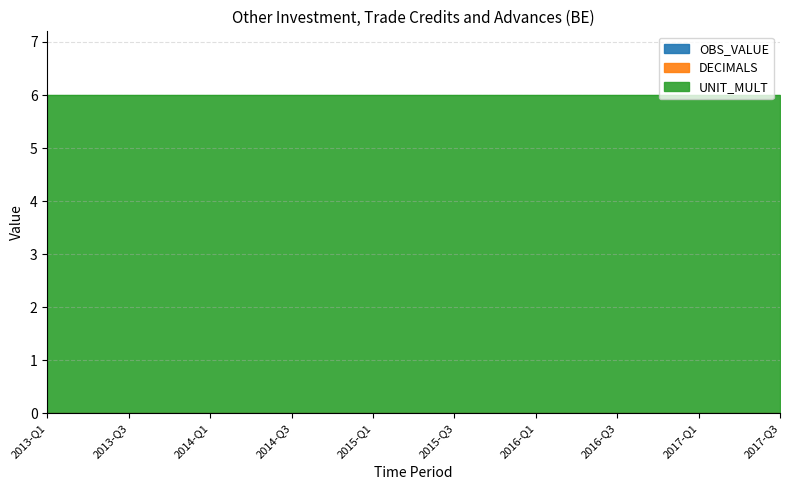

Rank the series by their maximum value, from highest to lowest.

UNIT_MULT, OBS_VALUE, DECIMALS